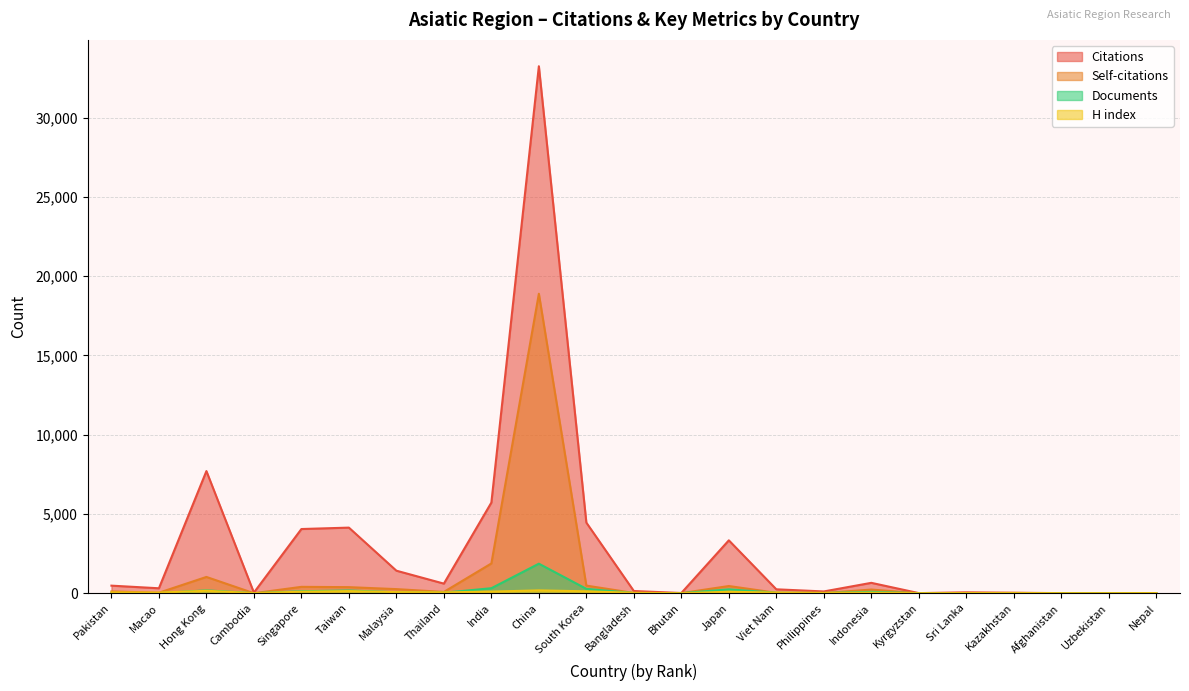

List the series in order of their peak value, highest first.

Citations, Self-citations, Documents, H index